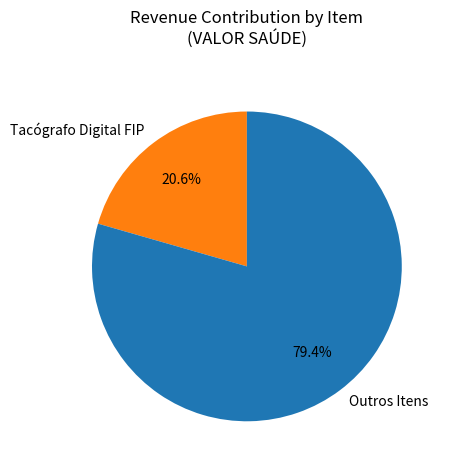

To the nearest percent, what is the difference between the largest and smallest slice percentages?

59%